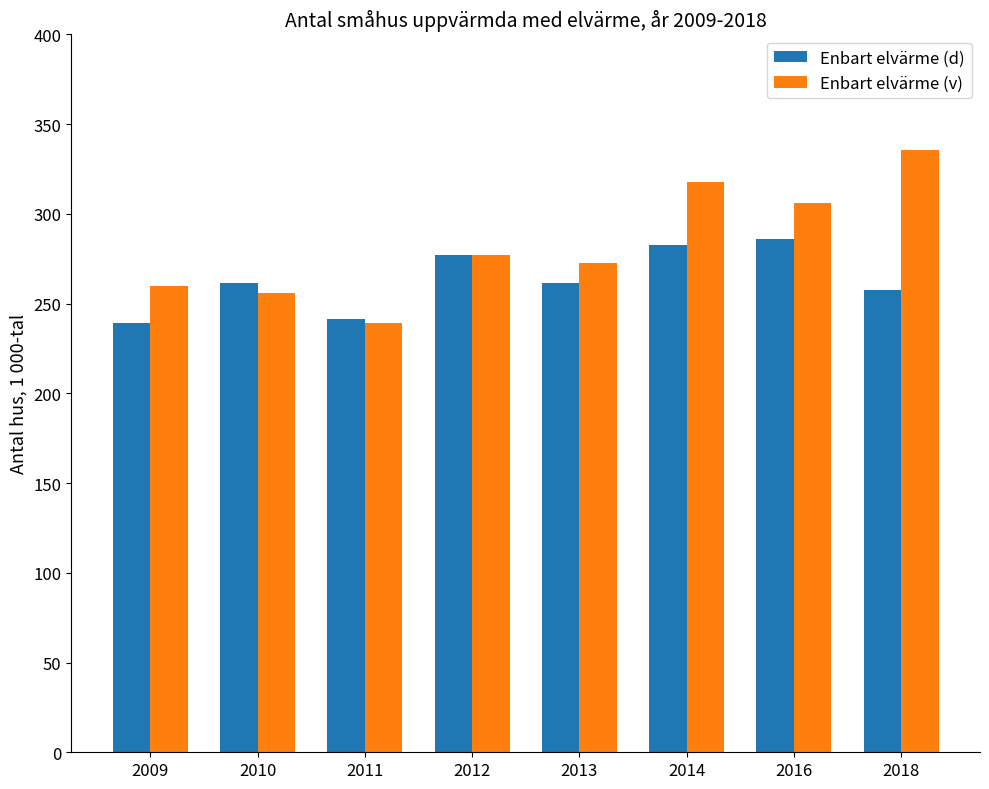

What is the maximum value shown in the chart?

335.5